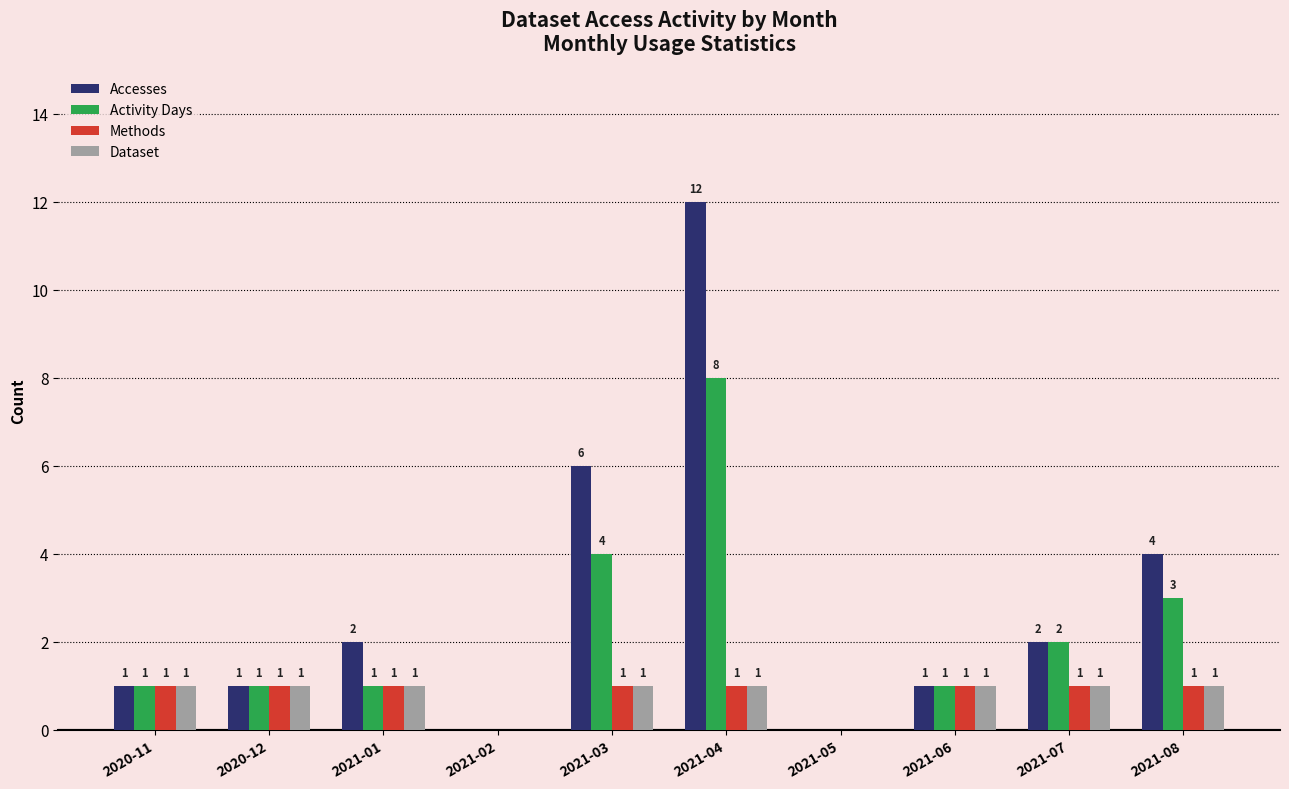

The value of Dataset at 2021-03 is 1. True or false?

True